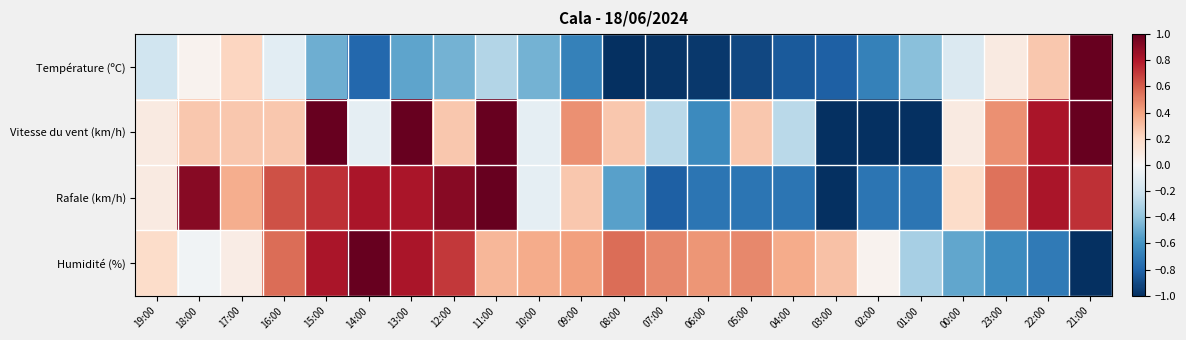

Reading left to right, transcribe all the data shown in this chart.

Température (ºC): 19:00=-0.2	18:00=0.0	17:00=0.2	16:00=-0.1	15:00=-0.5	14:00=-0.8	13:00=-0.5	12:00=-0.5	11:00=-0.3	10:00=-0.5	09:00=-0.7	08:00=-1.0	07:00=-1.0	06:00=-1.0	05:00=-0.9	04:00=-0.8	03:00=-0.8	02:00=-0.7	01:00=-0.4	00:00=-0.1	23:00=0.1	22:00=0.3	21:00=1.0
Vitesse du vent (km/h): 19:00=0.1	18:00=0.3	17:00=0.3	16:00=0.3	15:00=1.0	14:00=-0.1	13:00=1.0	12:00=0.3	11:00=1.0	10:00=-0.1	09:00=0.5	08:00=0.3	07:00=-0.3	06:00=-0.6	05:00=0.3	04:00=-0.3	03:00=-1.0	02:00=-1.0	01:00=-1.0	00:00=0.1	23:00=0.5	22:00=0.8	21:00=1.0
Rafale (km/h): 19:00=0.1	18:00=0.9	17:00=0.4	16:00=0.6	15:00=0.7	14:00=0.8	13:00=0.8	12:00=0.9	11:00=1.0	10:00=-0.1	09:00=0.3	08:00=-0.5	07:00=-0.8	06:00=-0.7	05:00=-0.7	04:00=-0.7	03:00=-1.0	02:00=-0.7	01:00=-0.7	00:00=0.2	23:00=0.5	22:00=0.8	21:00=0.7
Humidité (%): 19:00=0.2	18:00=-0.0	17:00=0.1	16:00=0.6	15:00=0.8	14:00=1.0	13:00=0.8	12:00=0.7	11:00=0.3	10:00=0.4	09:00=0.4	08:00=0.6	07:00=0.5	06:00=0.4	05:00=0.5	04:00=0.4	03:00=0.3	02:00=0.0	01:00=-0.3	00:00=-0.5	23:00=-0.6	22:00=-0.7	21:00=-1.0